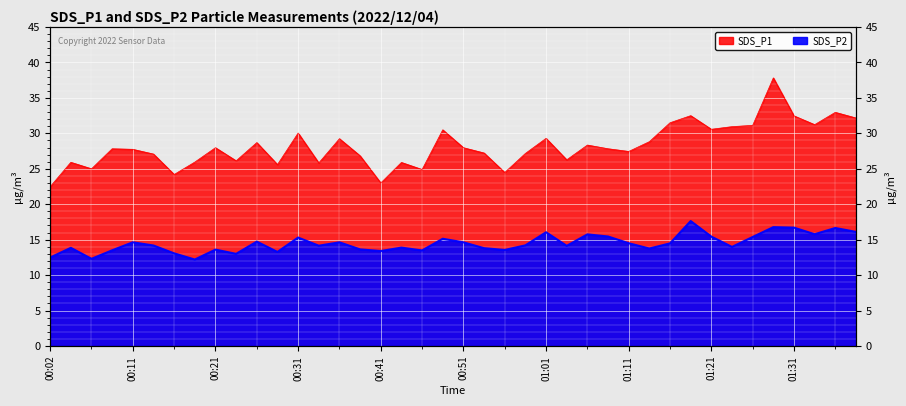

What is the value of the SDS_P1 point at the 21st from the left?

28.0